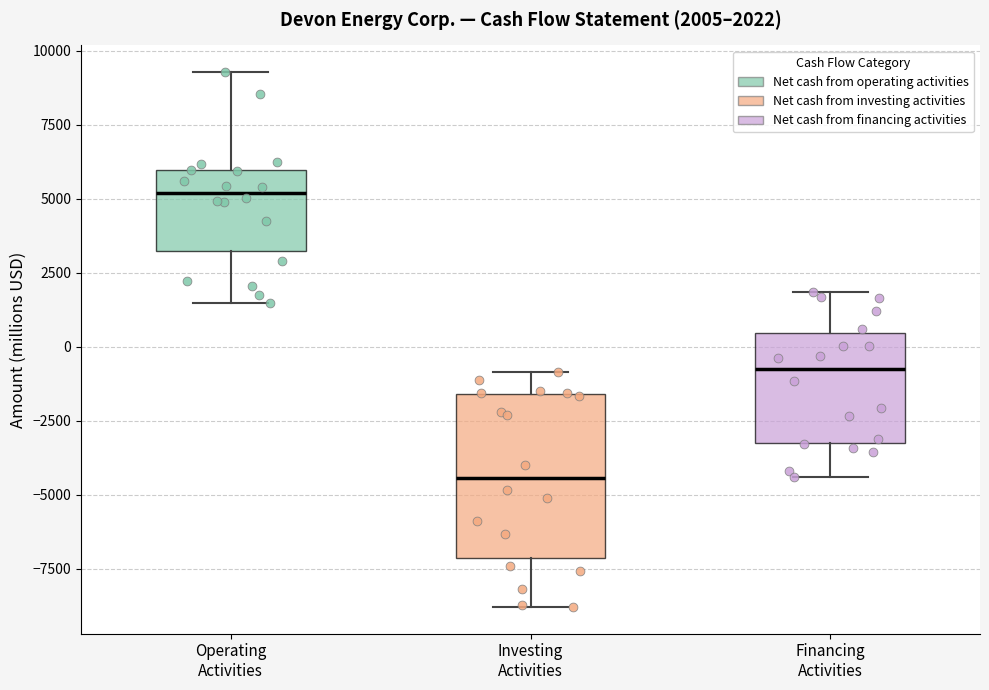

Which box's median line is the lowest?

Investing Activities